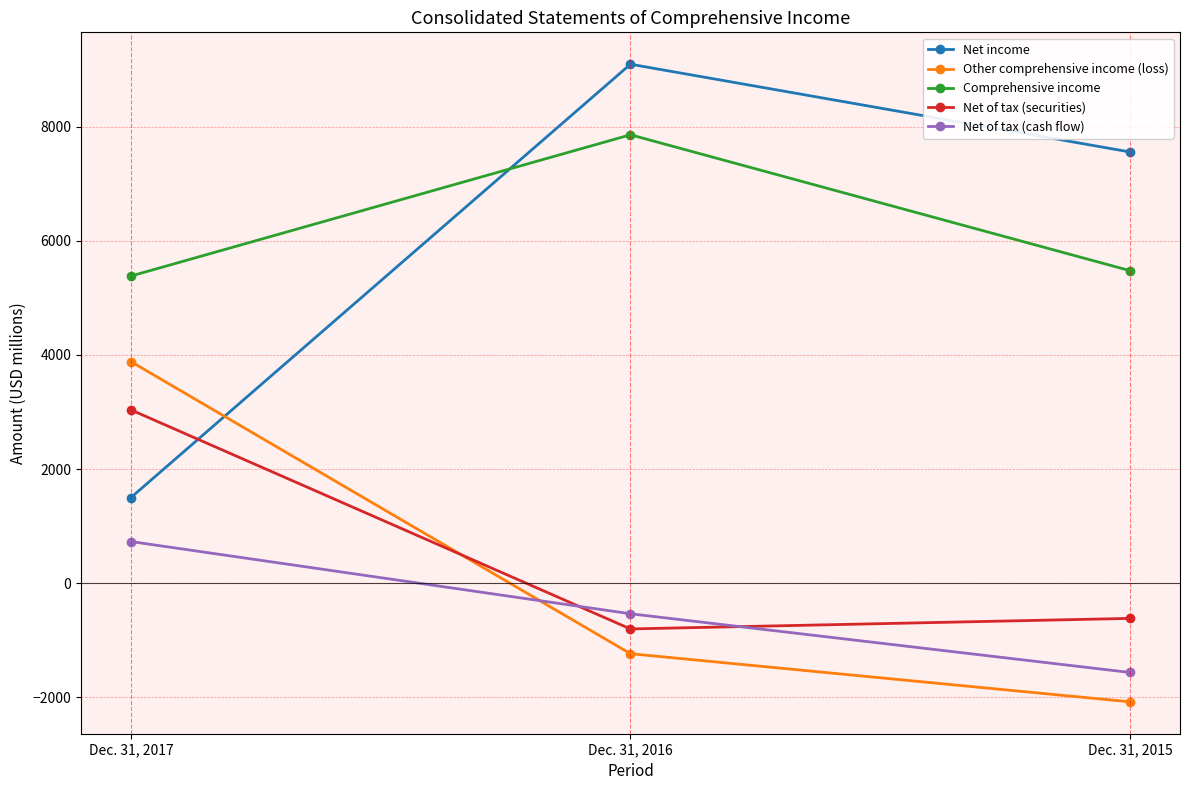

Which category has the highest value in the Net of tax (securities) series?

Dec. 31, 2017